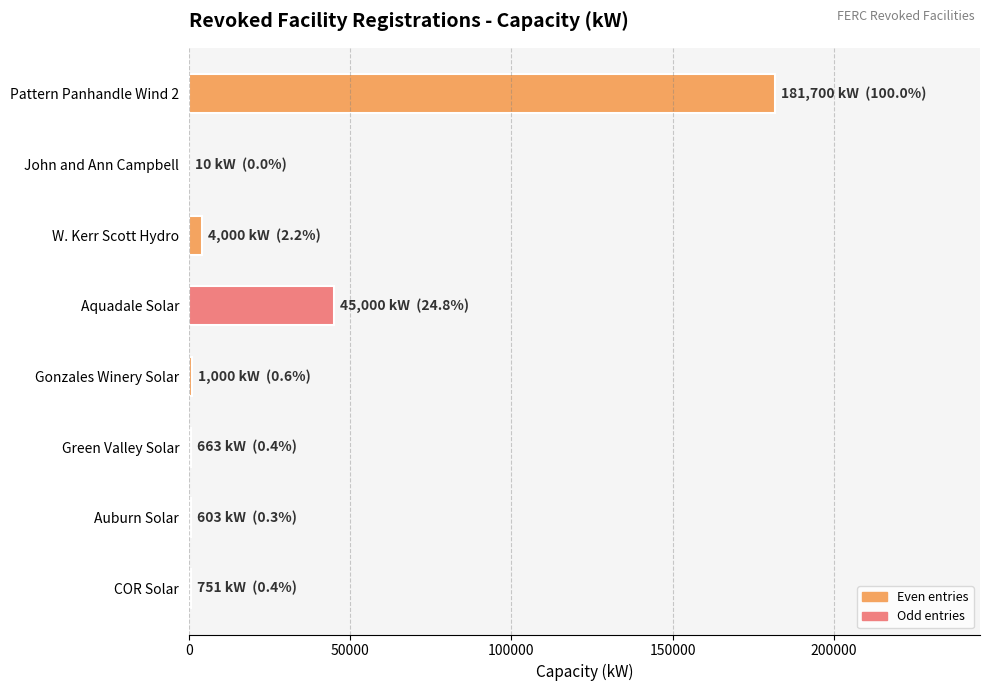

What is the sum of all values?

233727